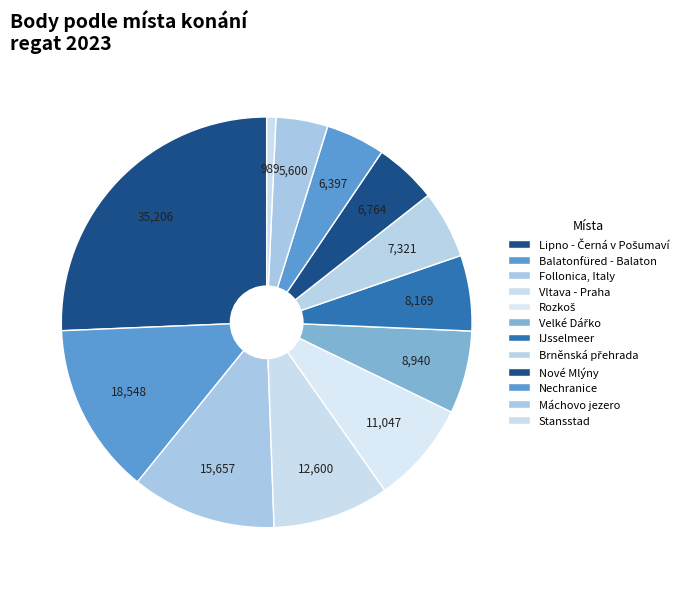

How many slices are in this pie chart?

12